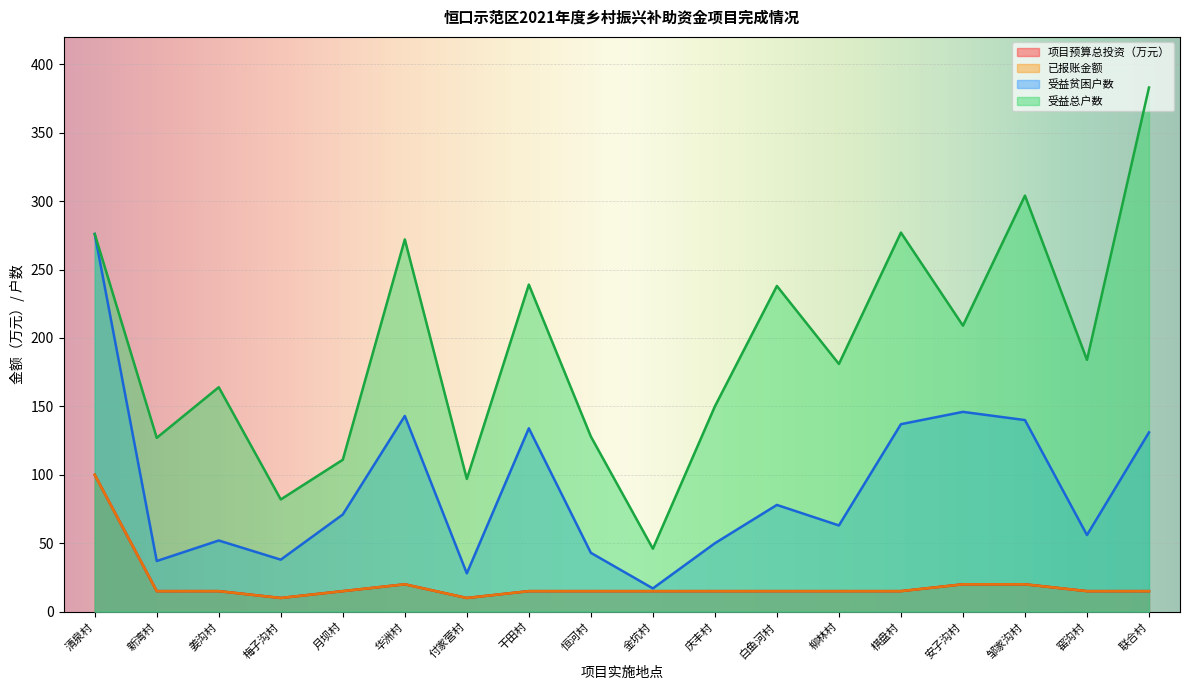

What is the difference between the second highest and second lowest values in the 已报账金额 series?

10